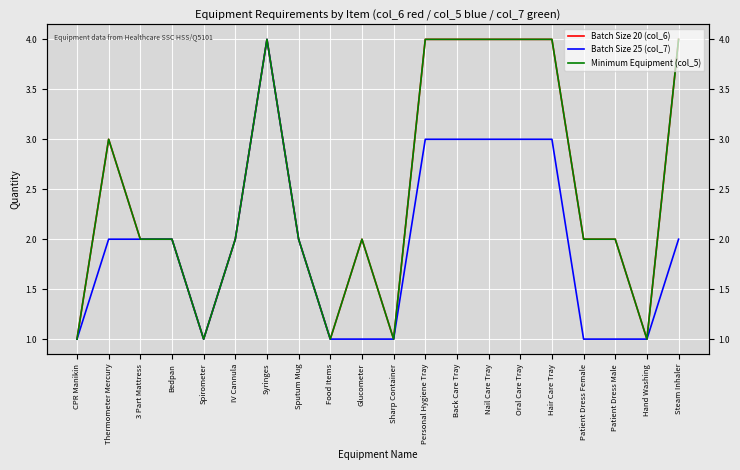

At which label is Batch Size 25 (col_7) closest to 2?

Thermometer Mercury